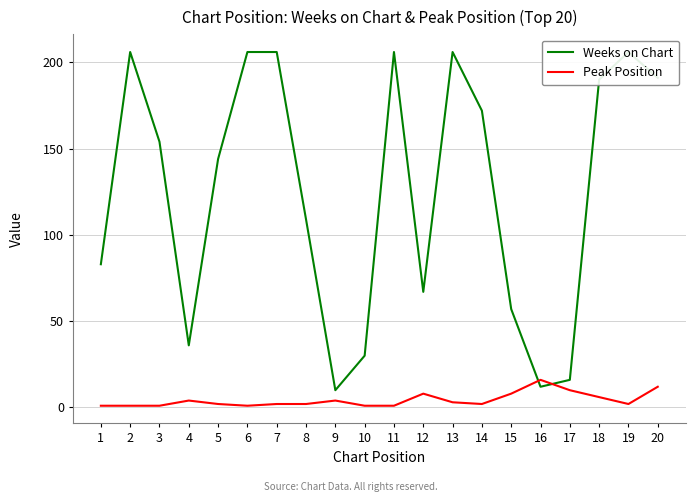

True or false: Peak Position has a value of 7 at 9.

False